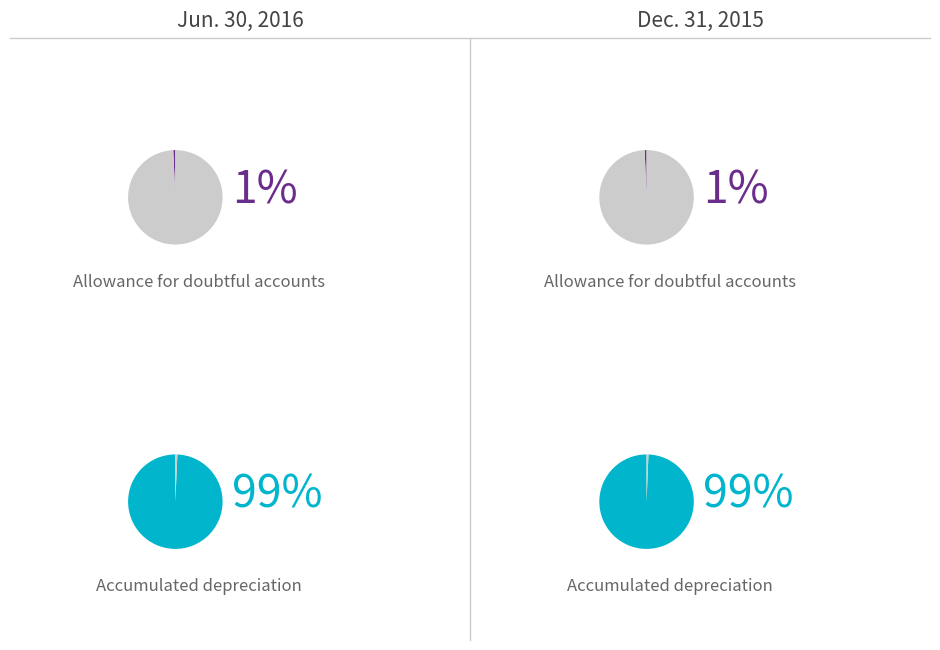

To the nearest percent, what is the average slice percentage?

50%